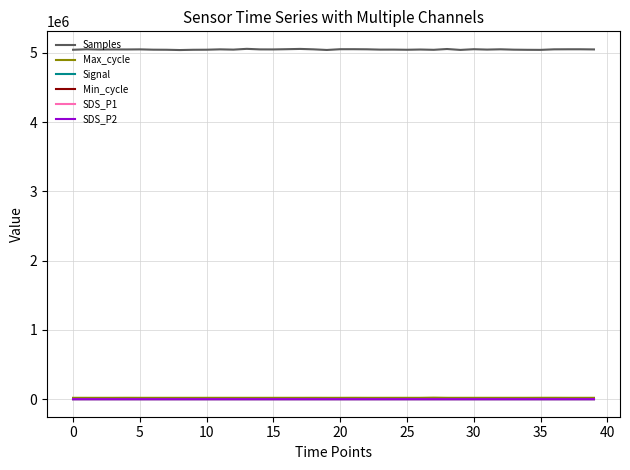

What is the maximum value shown in the chart?

5059735.0